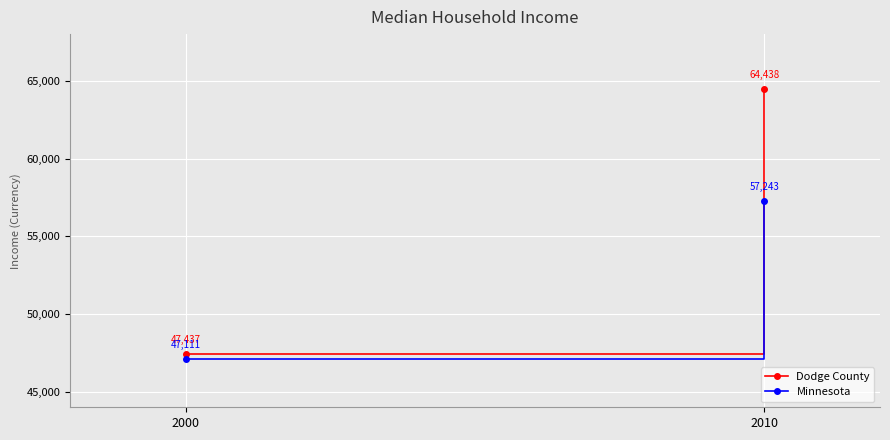

Rank the series by their average value, from highest to lowest.

Dodge County, Minnesota